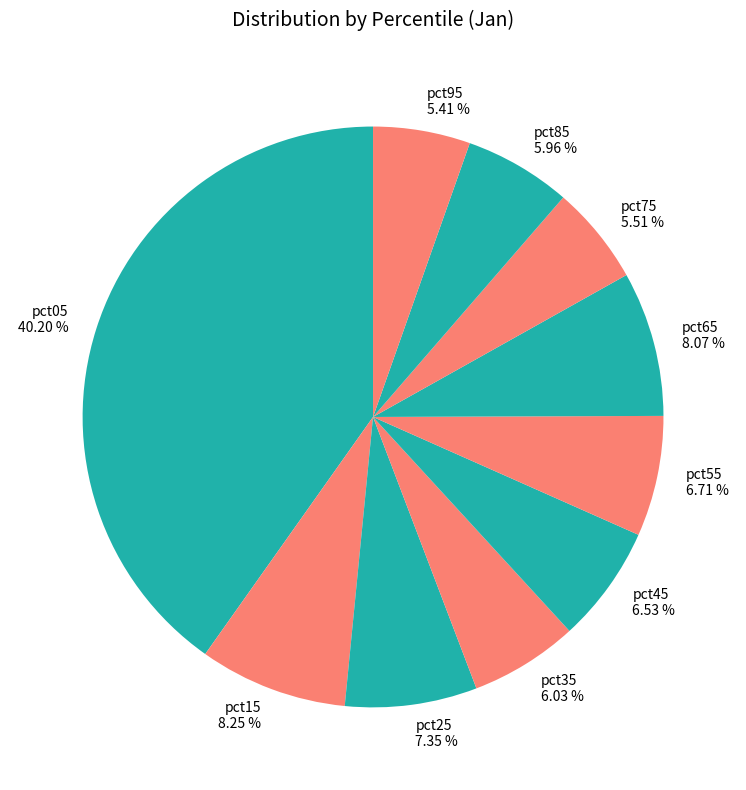

Does any single category account for the majority?

No